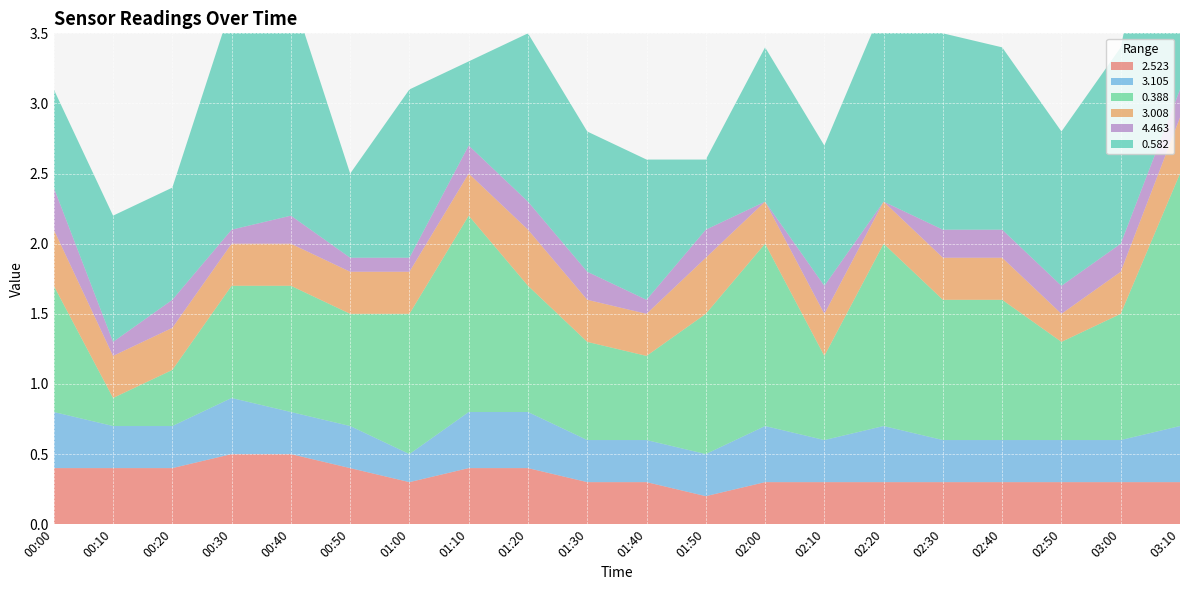

Reading right to left, what are all the values shown in this chart?

2.523: 0.3	0.3	0.3	0.3	0.3	0.3	0.3	0.3	0.2	0.3	0.3	0.4	0.4	0.3	0.4	0.5	0.5	0.4	0.4	0.4
3.105: 0.4	0.3	0.3	0.3	0.3	0.4	0.3	0.4	0.3	0.3	0.3	0.4	0.4	0.2	0.3	0.3	0.4	0.3	0.3	0.4
0.388: 1.8	0.9	0.7	1.0	1.0	1.3	0.6	1.3	1.0	0.6	0.7	0.9	1.4	1.0	0.8	0.9	0.8	0.4	0.2	0.9
3.008: 0.4	0.3	0.2	0.3	0.3	0.3	0.3	0.3	0.4	0.3	0.3	0.4	0.3	0.3	0.3	0.3	0.3	0.3	0.3	0.4
4.463: 0.2	0.2	0.2	0.2	0.2	0.0	0.2	0.0	0.2	0.1	0.2	0.2	0.2	0.1	0.1	0.2	0.1	0.2	0.1	0.3
0.582: 2.3	1.4	1.1	1.3	1.4	1.4	1.0	1.1	0.5	1.0	1.0	1.2	0.6	1.2	0.6	1.6	1.6	0.8	0.9	0.7